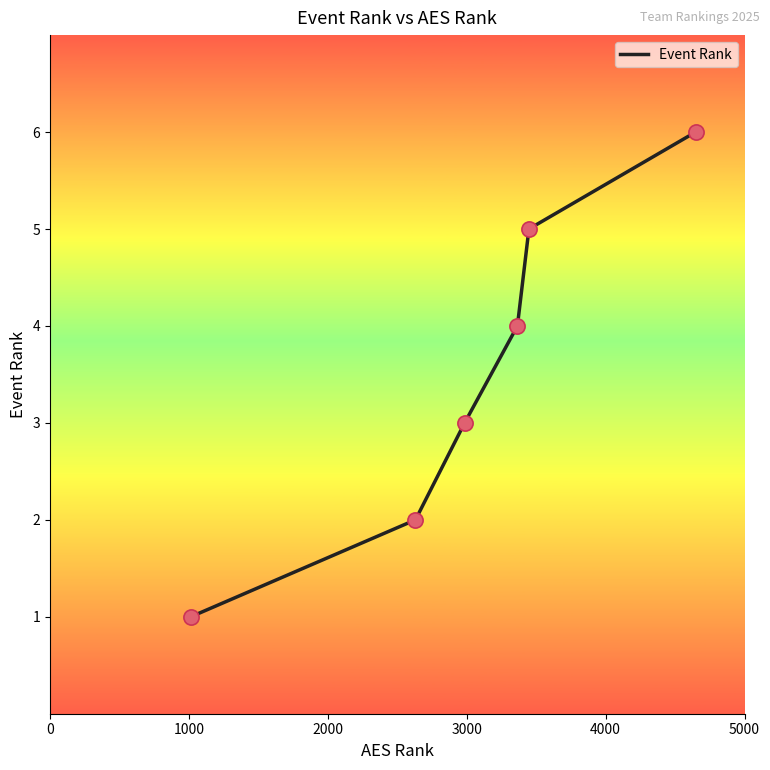

What is the maximum value shown in the chart?

6